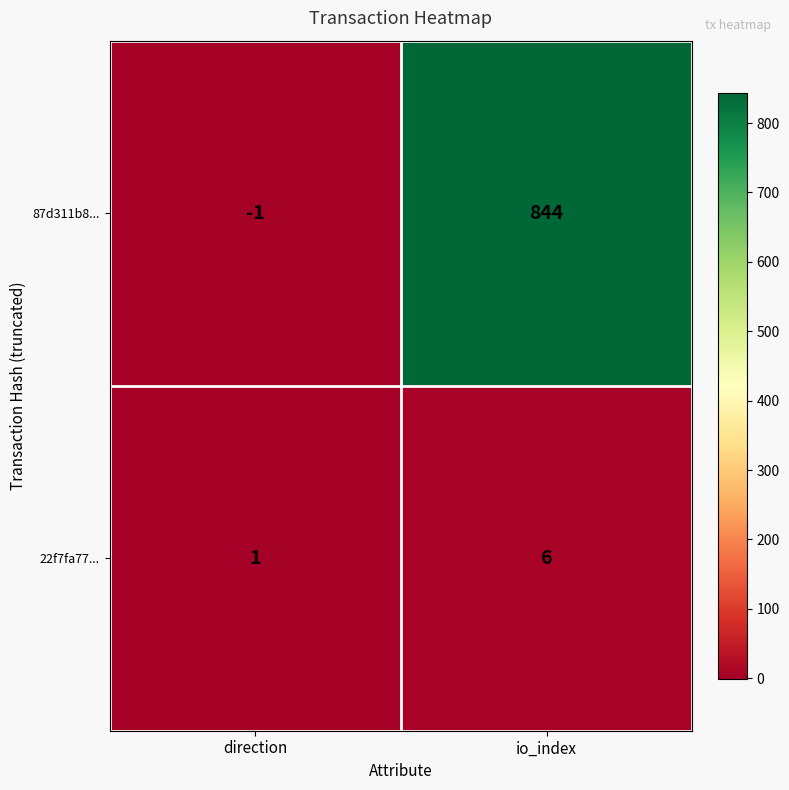

Reading left to right, transcribe all the data shown in this chart.

87d311b8...: -1	844
22f7fa77...: 1	6